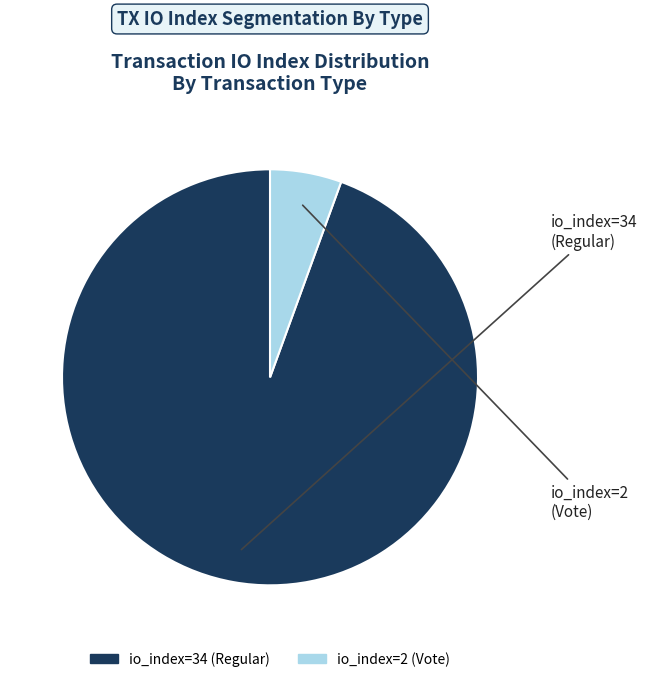

How many slices are in this pie chart?

2